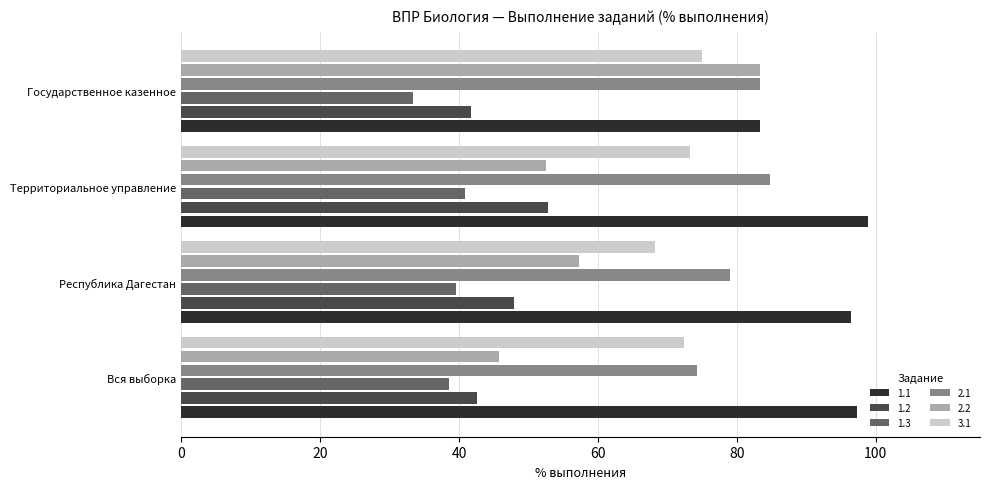

What is the total value across all series at Территориальное управление?

403.3